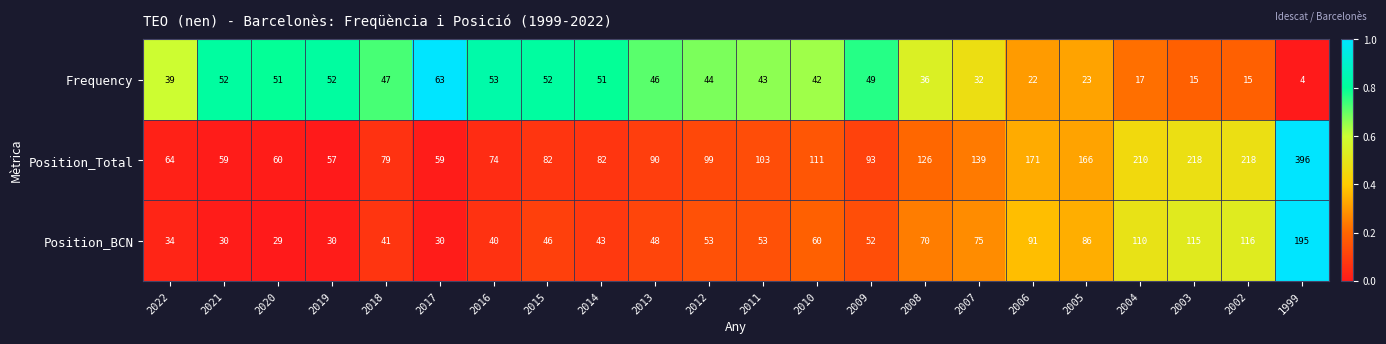

List the series in order of their peak value, lowest first.

Frequency, Position_BCN, Position_Total